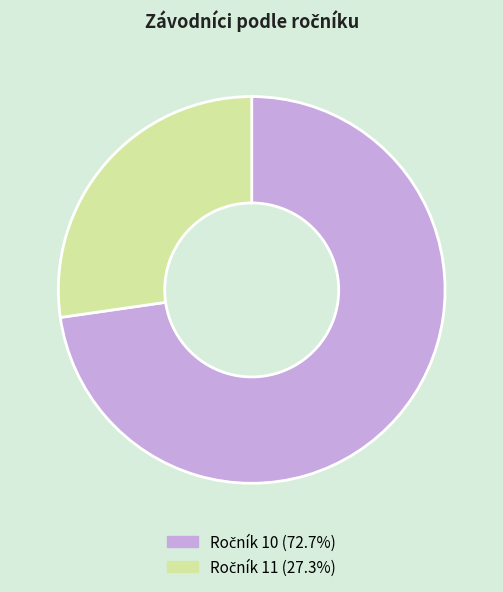

Does any single category account for the majority?

Yes